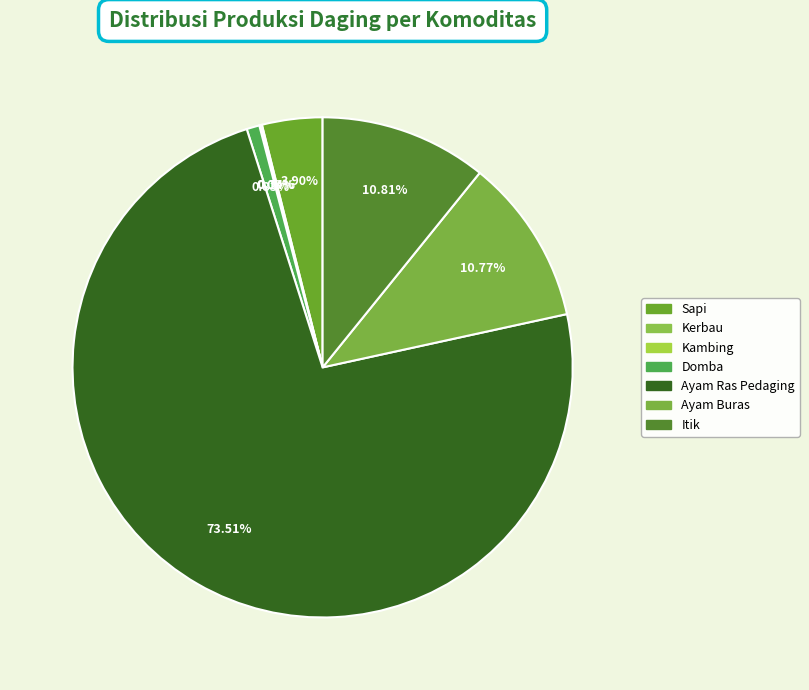

What portion of the pie excludes Itik?

89.2%